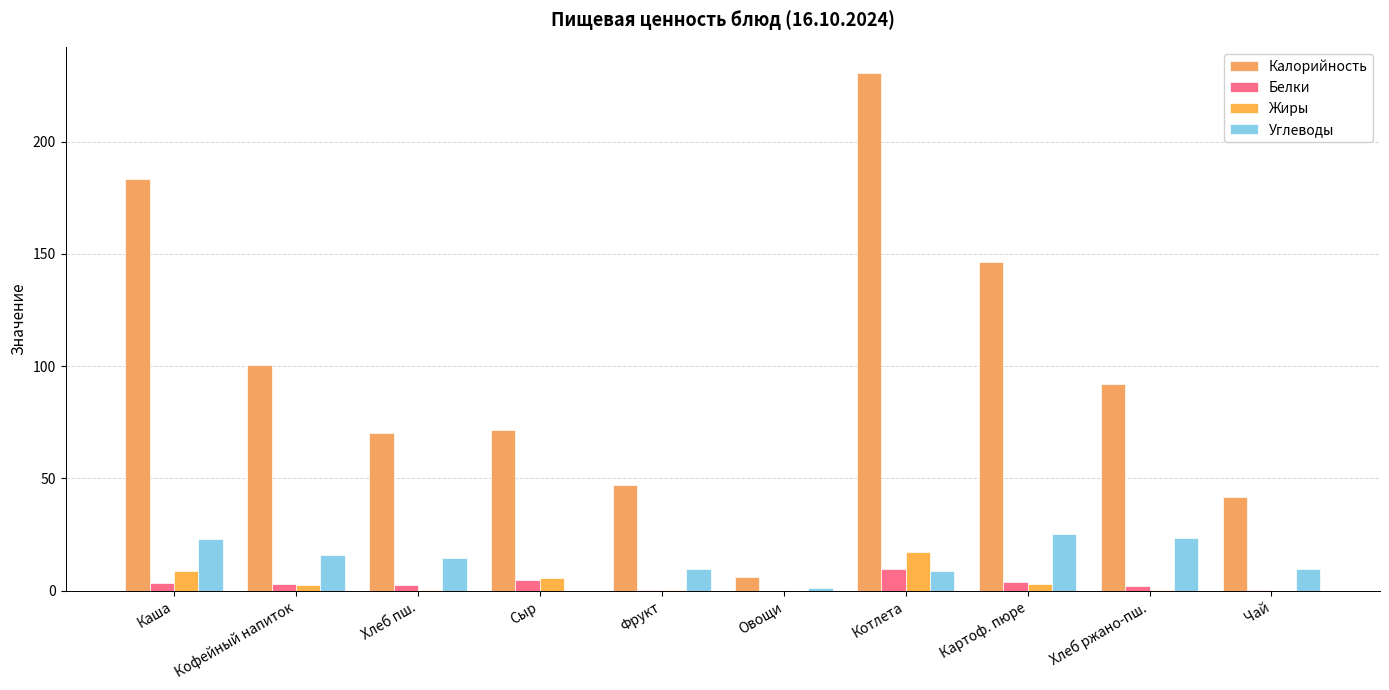

What is the difference between the maximum and minimum values in the Жиры series?

17.3